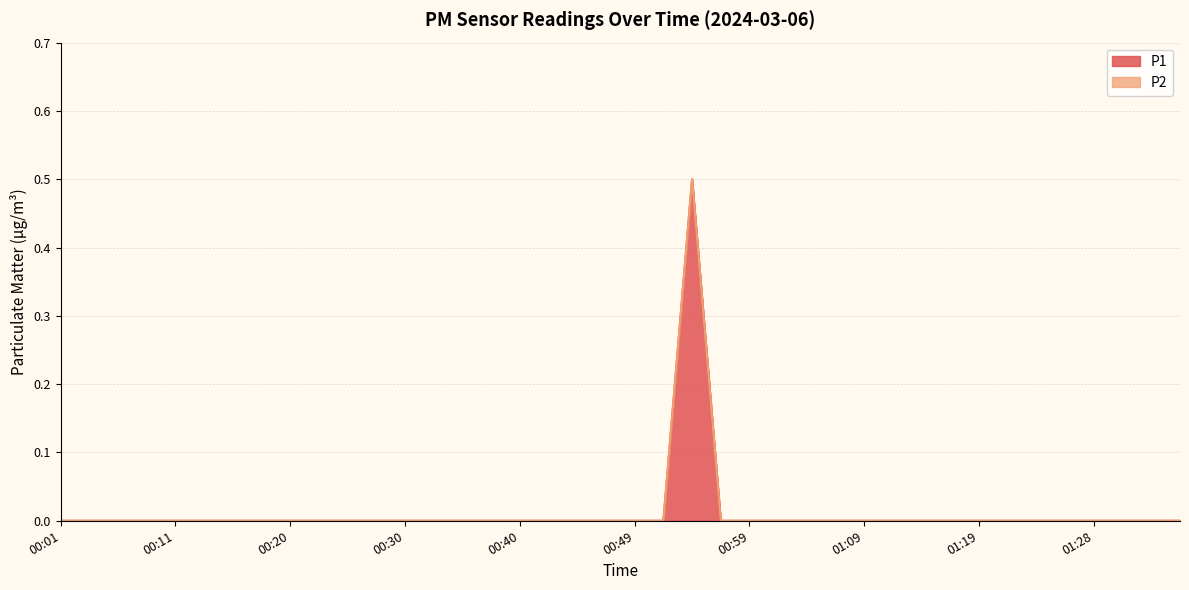

What is the greatest value displayed?

0.5